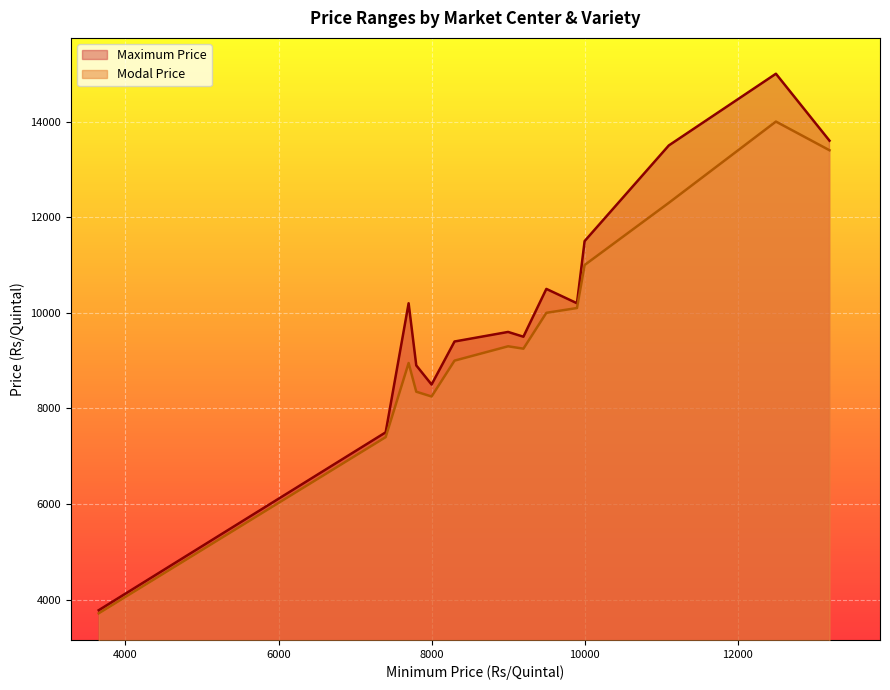

What is the greatest value displayed?

15000